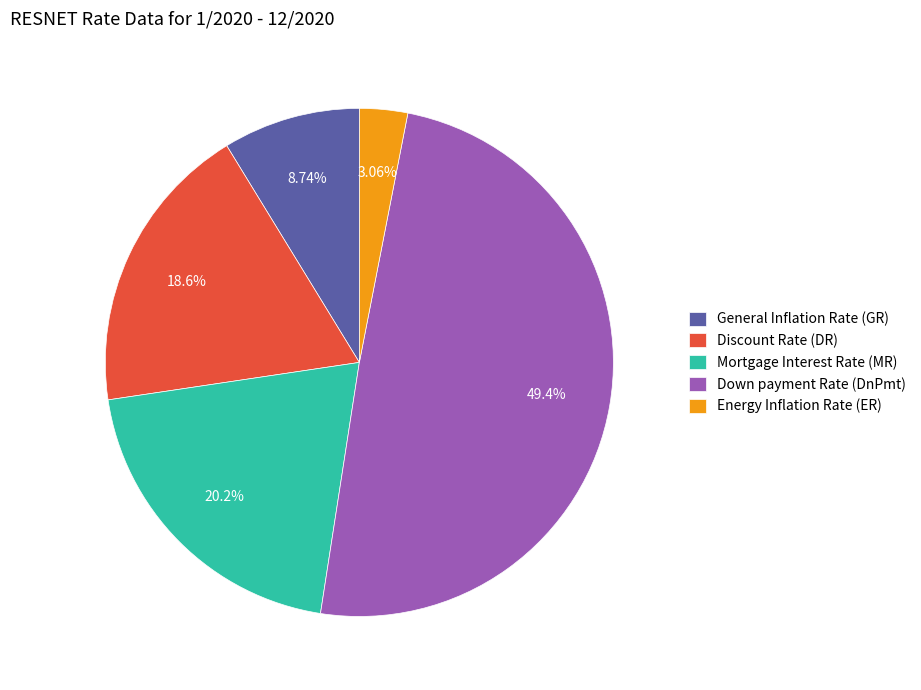

To the nearest percent, what percentage of the pie is Down payment Rate (DnPmt)?

49%